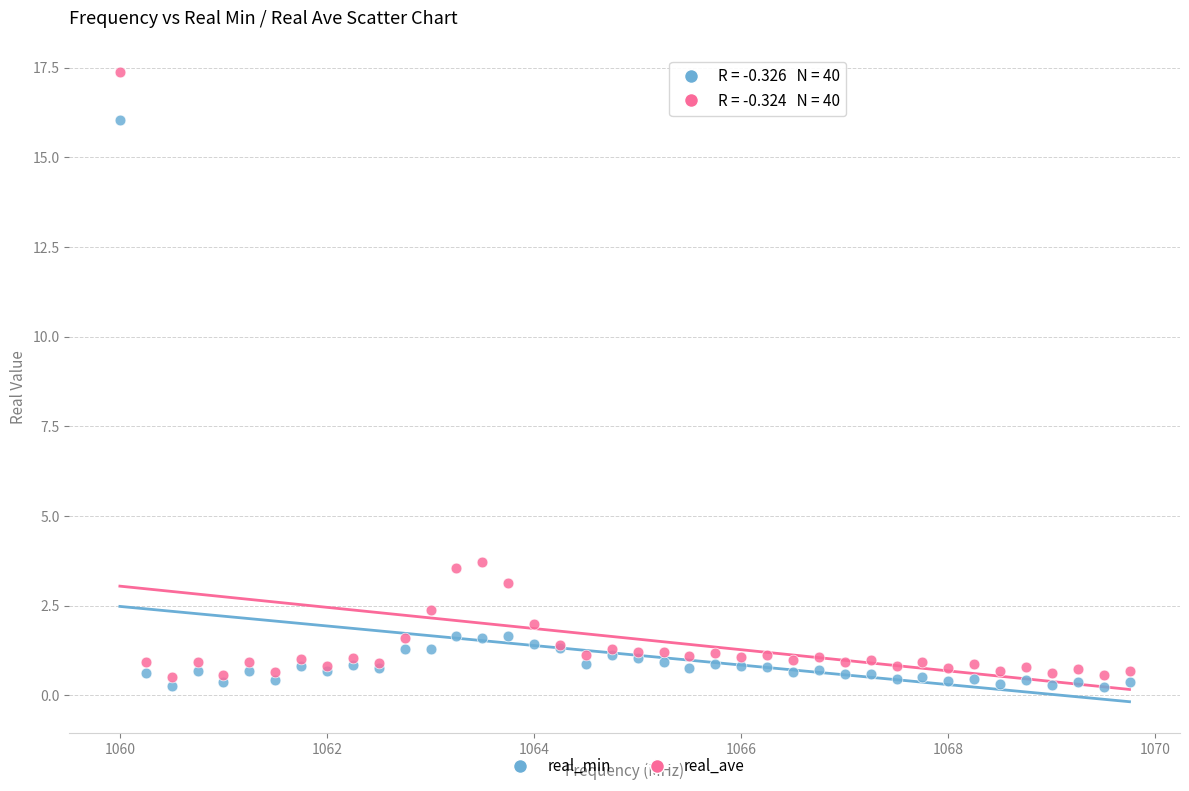

Which series has the widest spread of Y values?

real_ave